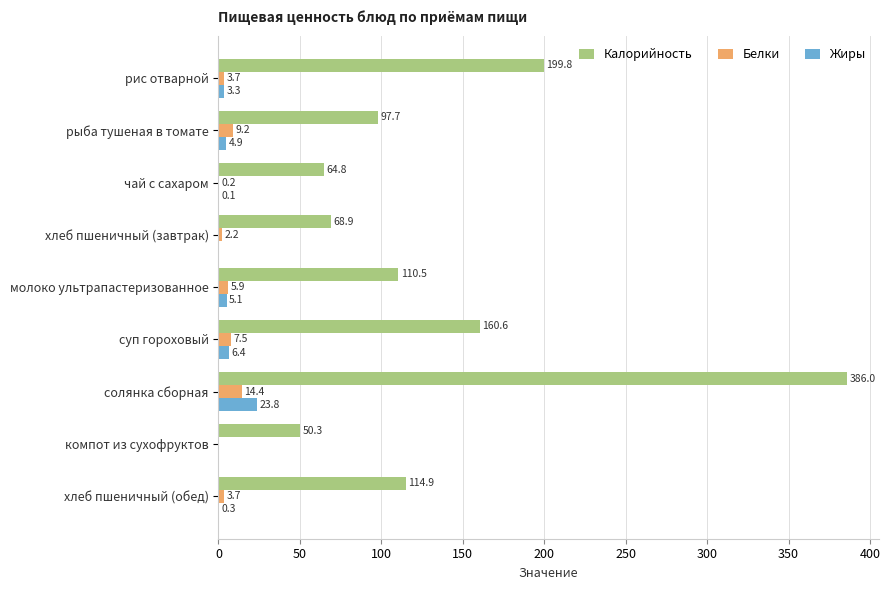

Read the Калорийность value at суп гороховый.

160.6